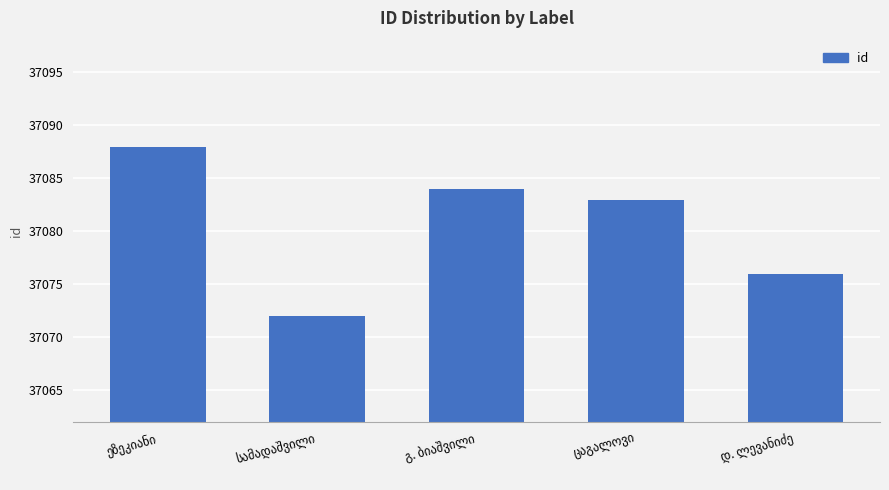

What is the difference between the second highest and second lowest values?

8